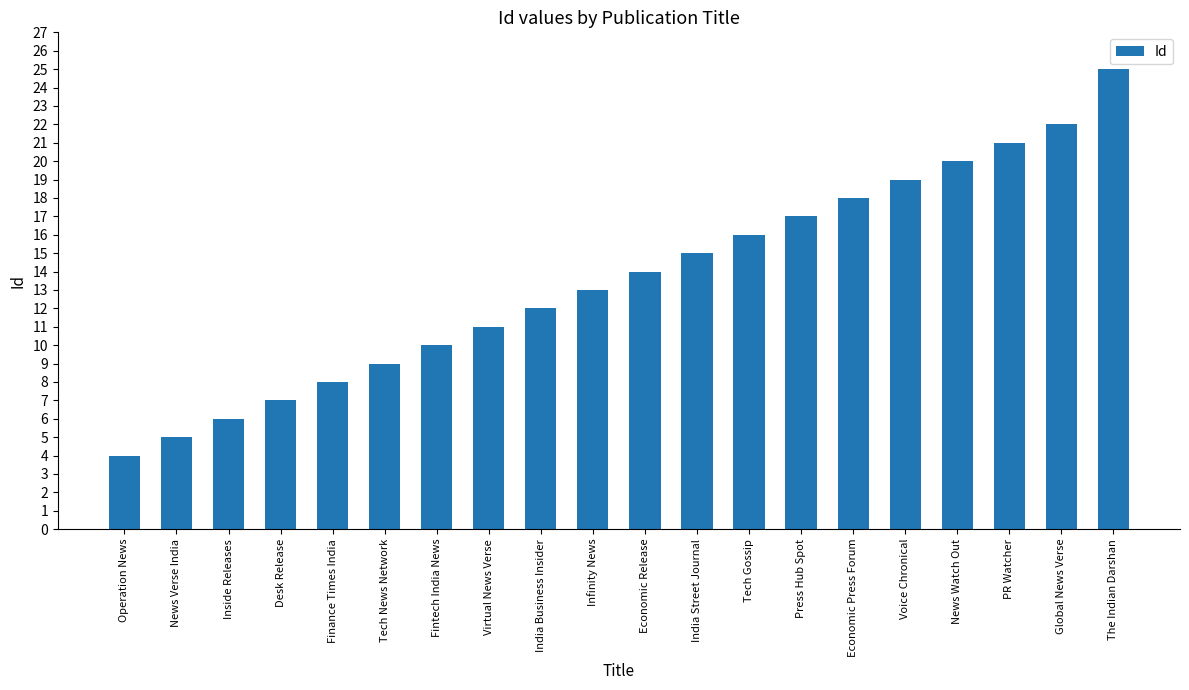

Reading left to right, what are all the values shown in this chart?

4	5	6	7	8	9	10	11	12	13	14	15	16	17	18	19	20	21	22	25